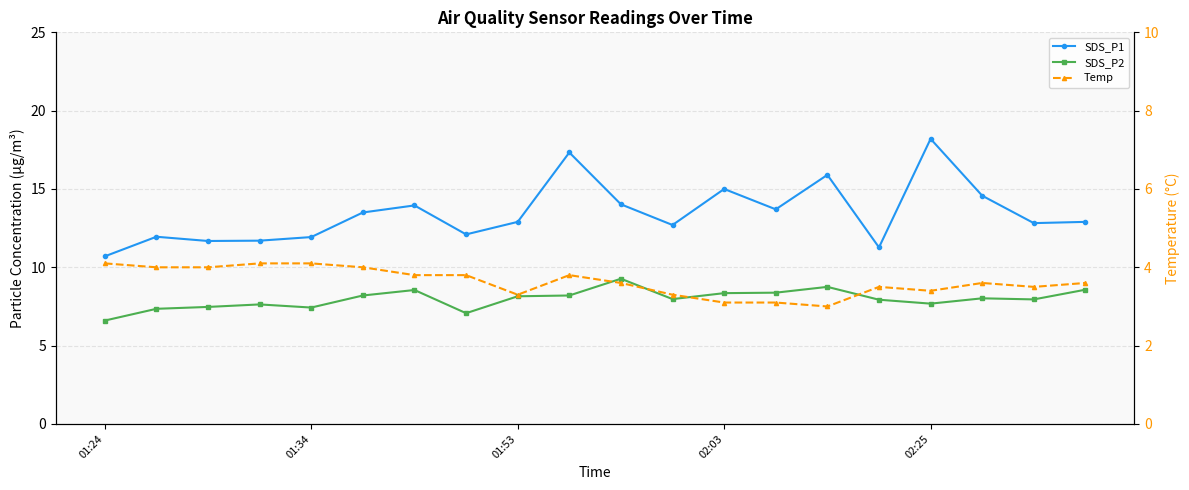

What is the difference between the maximum and minimum values in the SDS_P1 series?

7.5